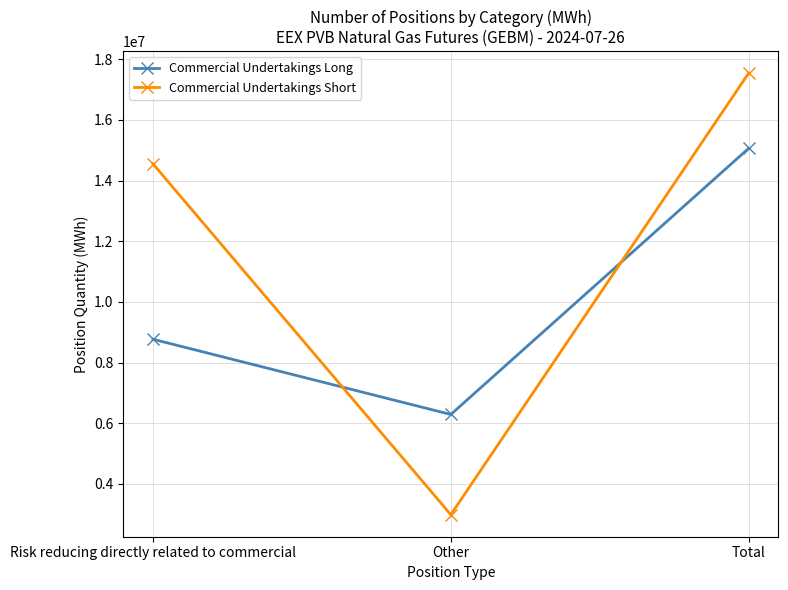

The value of Commercial Undertakings Short at Total is 4304616. True or false?

False